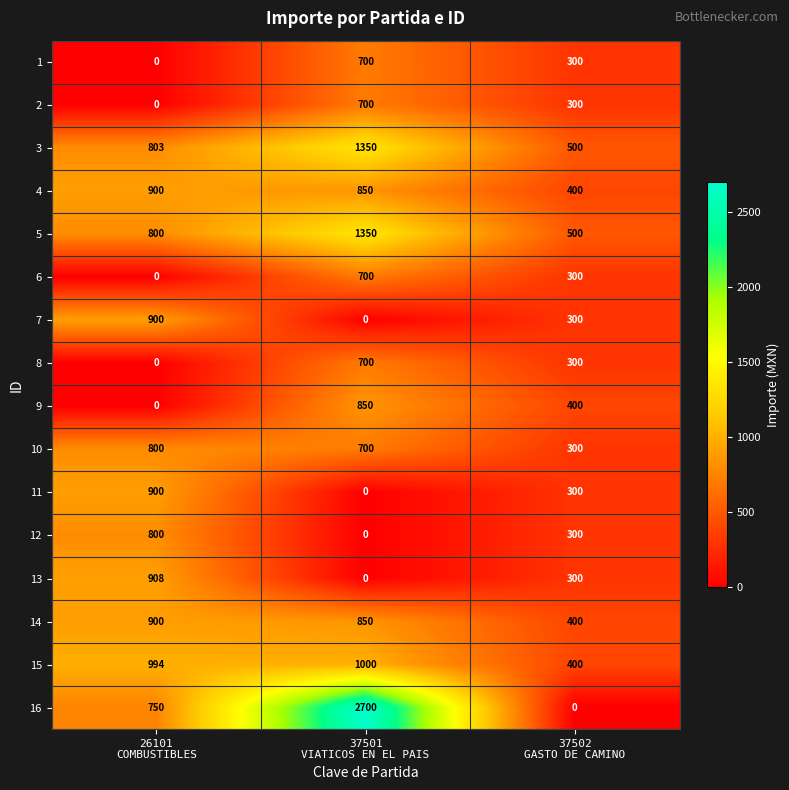

What is the difference between the second highest and minimum values in the 7 series?

300